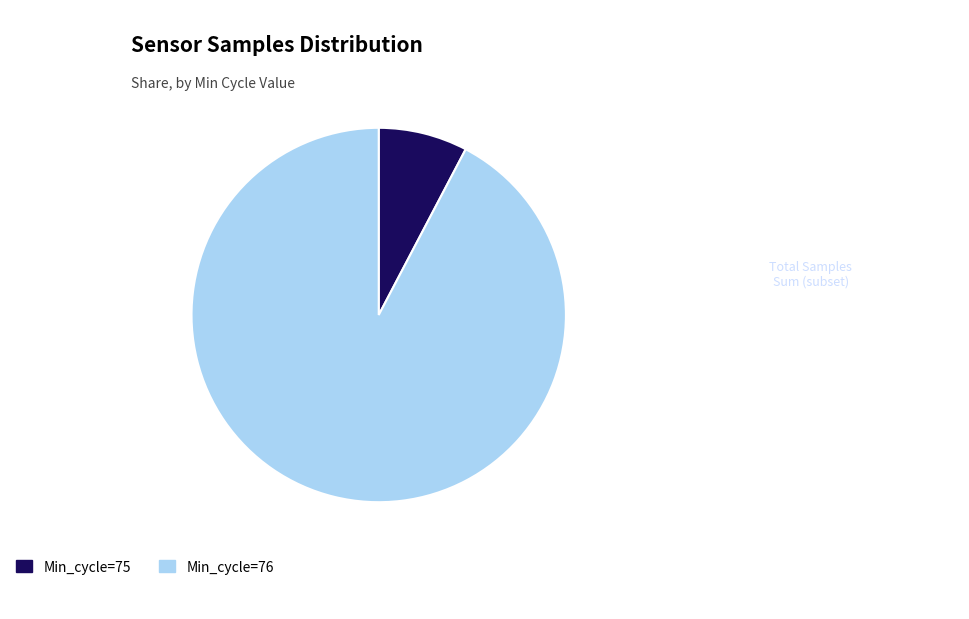

What is the smallest slice in the pie chart?

Min_cycle=75